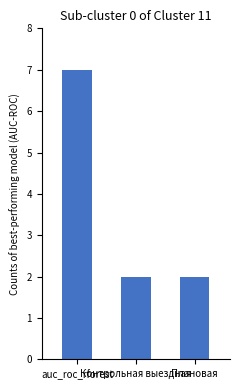

Count the number of categories in the chart.

3